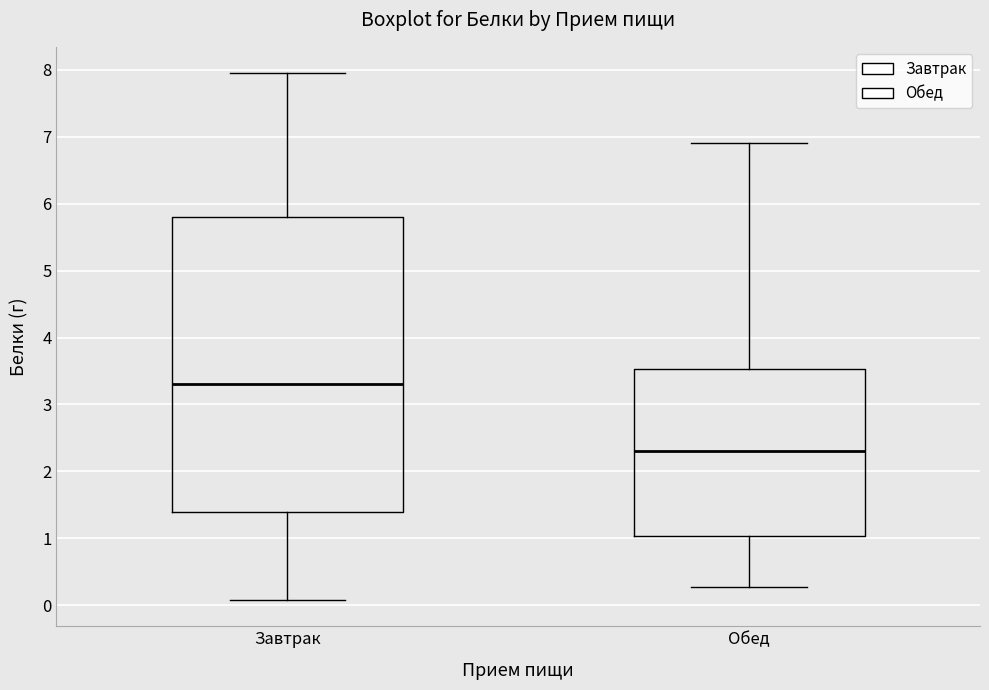

Reading left to right, read every box against the y-axis: the position of its median line, the range the box covers, and the ends of its whiskers. The values are not printed on the chart, so give them approximately, as read against the axis.

Завтрак: median 3.3, box 1.4 to 5.8, whiskers 0.1 to 8.0
Обед: median 2.3, box 1.0 to 3.5, whiskers 0.3 to 6.9